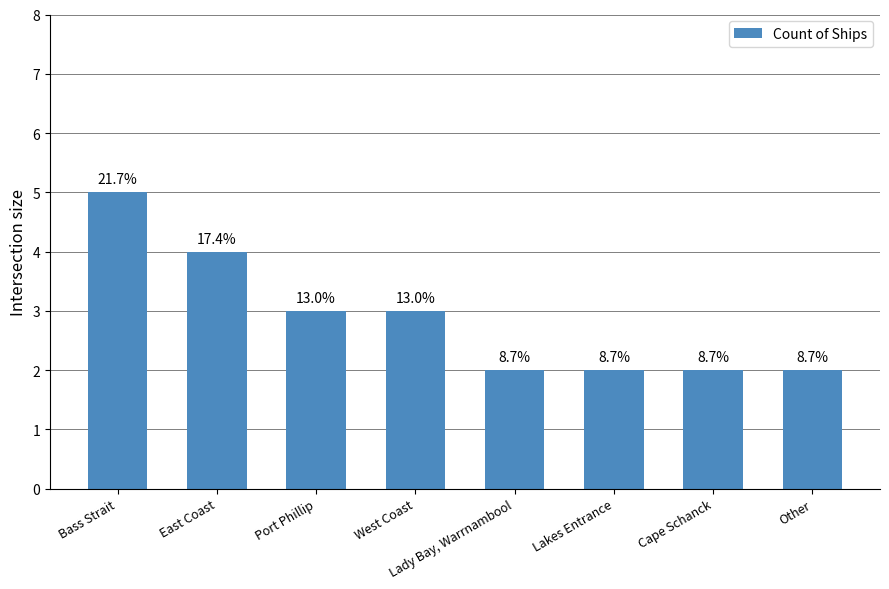

Does the chart contain any negative values?

No